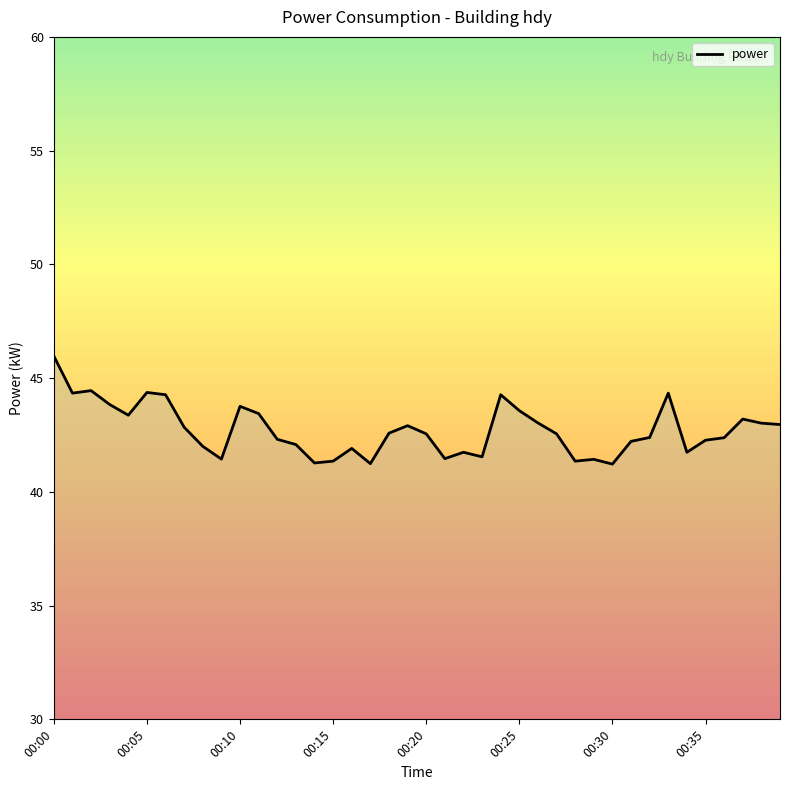

What is the minimum value shown in the chart?

41.2